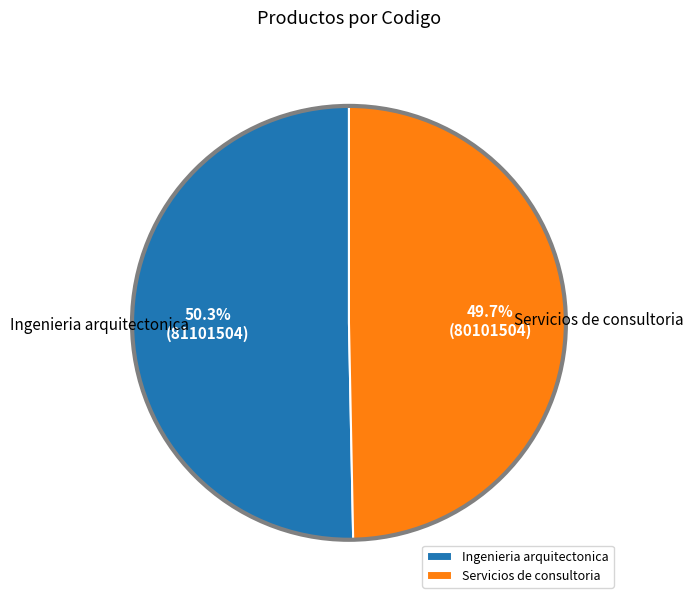

To the nearest percent, what is the combined percentage of Ingenieria arquitectonica and Servicios de consultoria?

100%